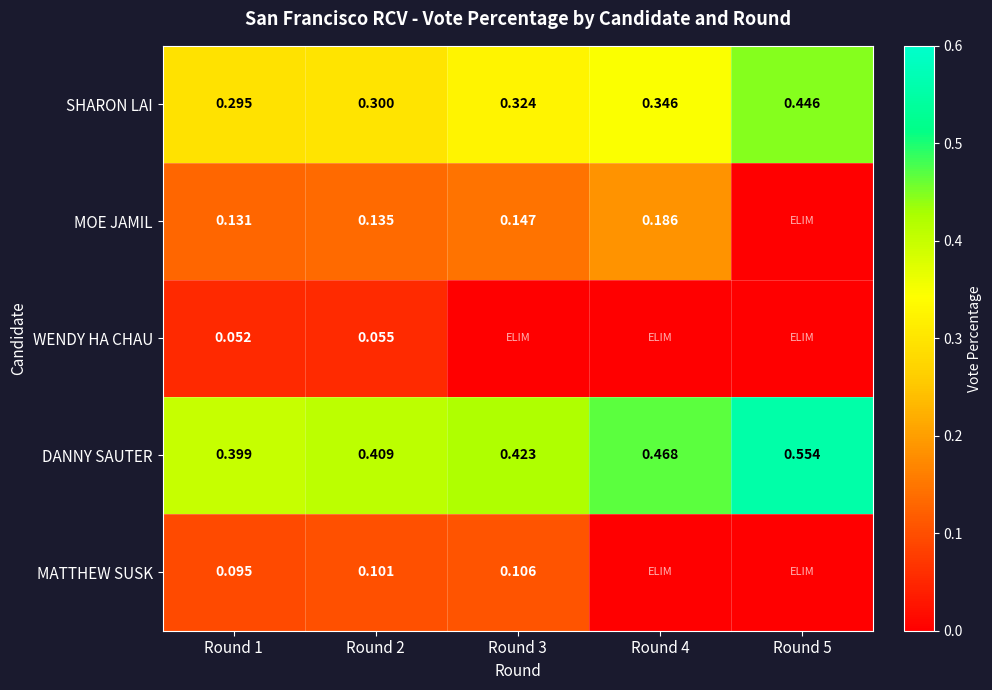

Is the value of DANNY SAUTER at Round 5 greater than the value of MOE JAMIL at Round 2?

Yes